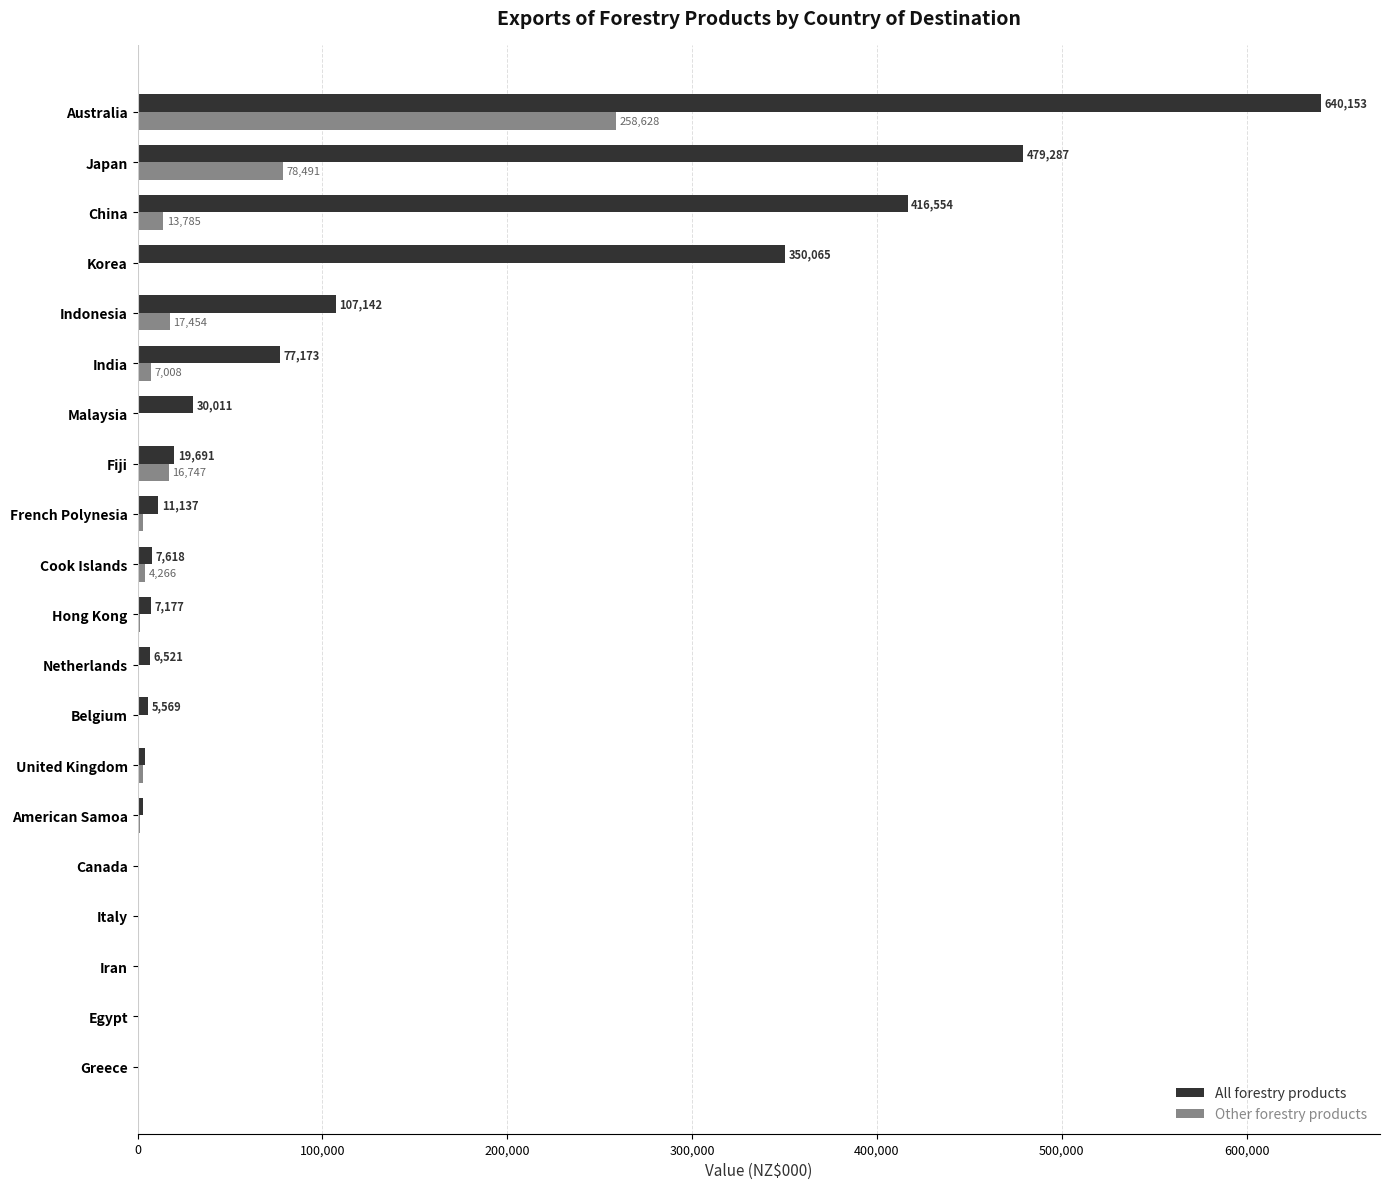

Which series changed the most between Italy and Australia?

All forestry products